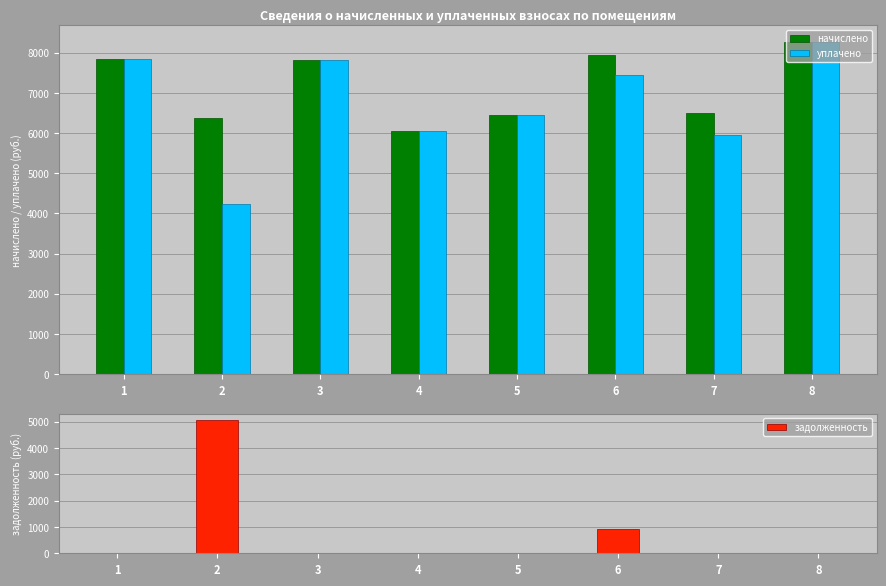

What is the difference between the maximum and minimum values in the задолженность series?

5055.1